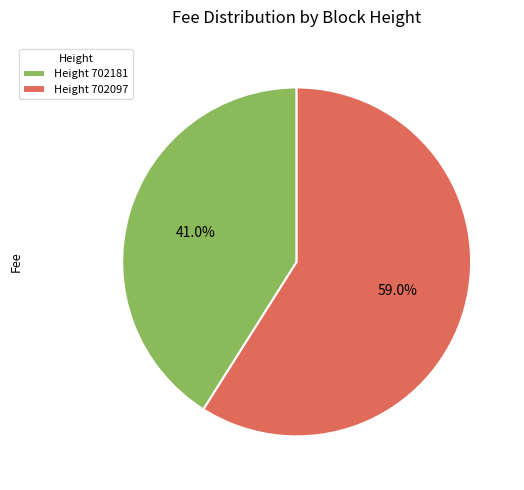

How many segments does this pie chart have?

2